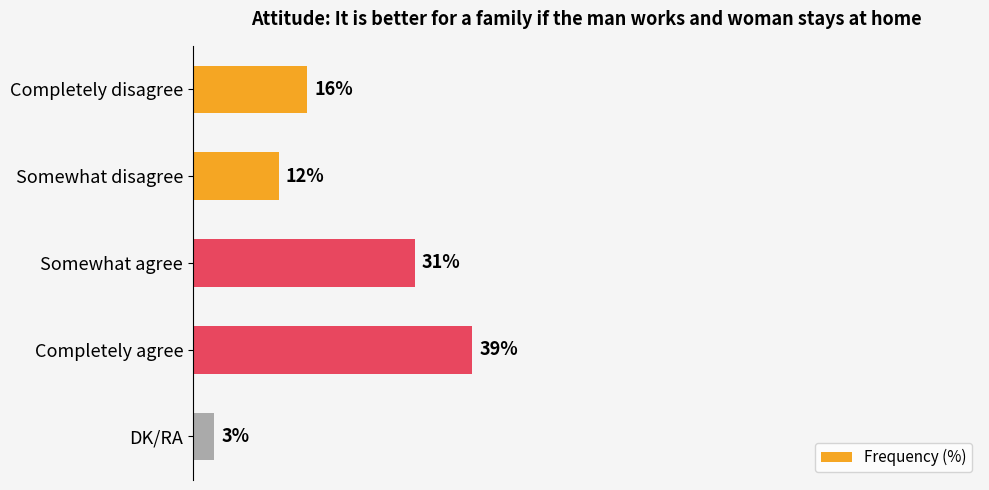

Which category has the lowest value across all series?

DK/RA